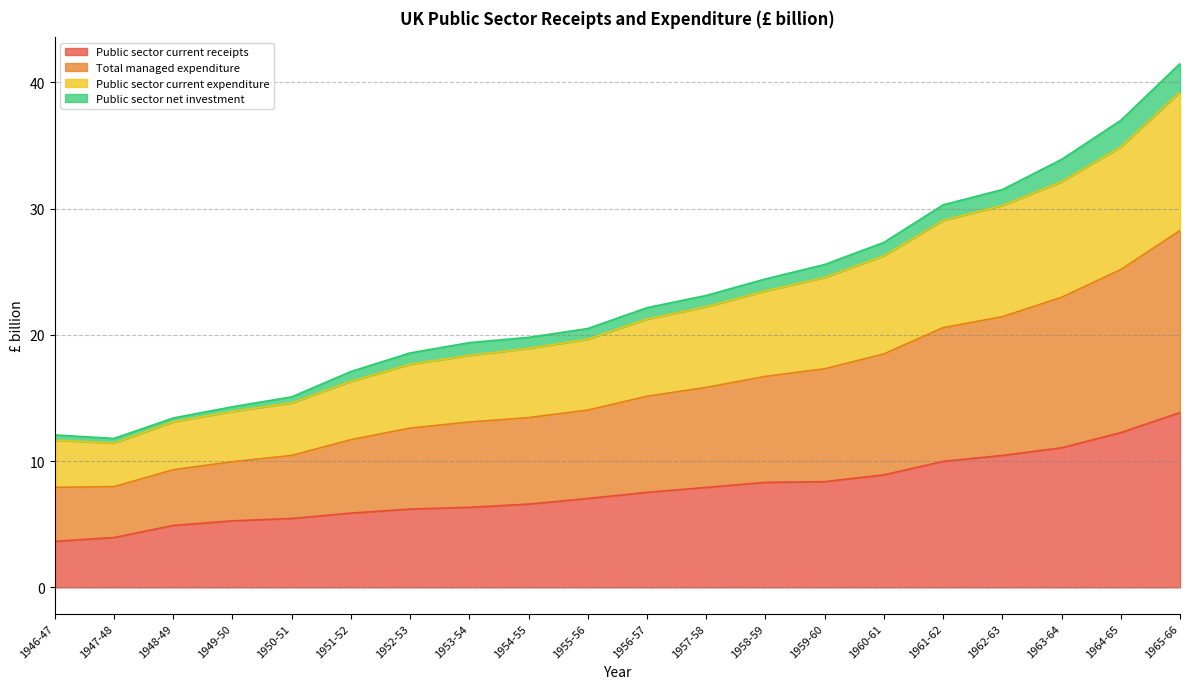

At which category does Total managed expenditure reach its first local valley?

1947-48